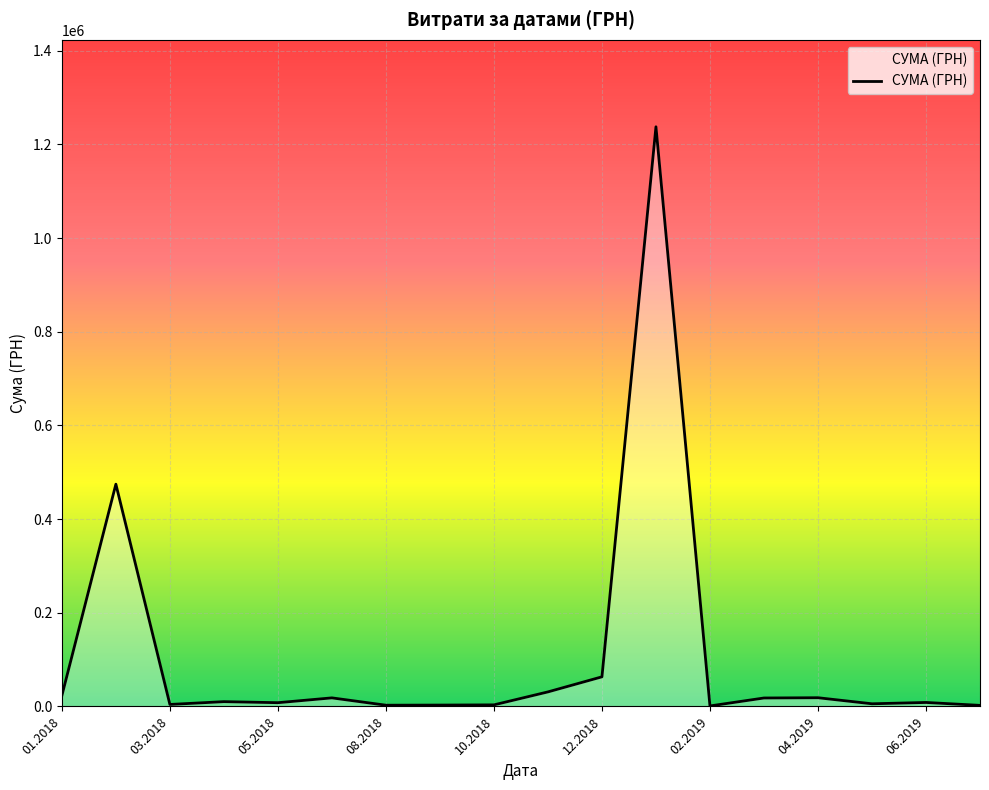

What is the difference between the maximum and minimum values?

1236634.3